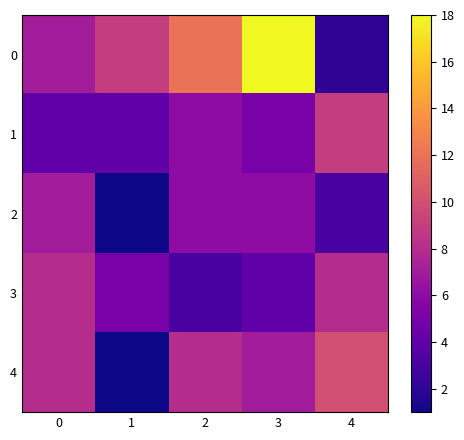

What is the smallest value displayed?

1